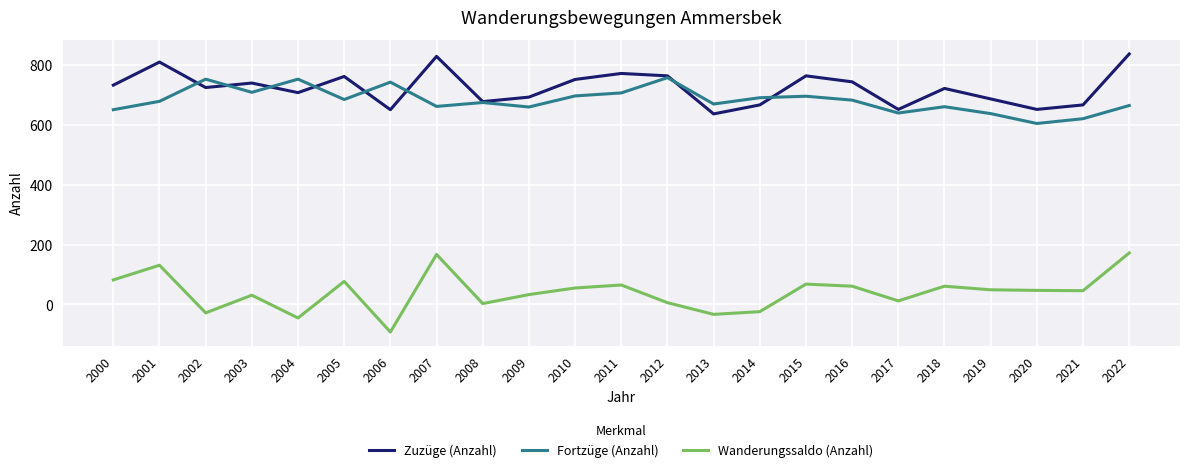

What is the total value across all series at 2020?

1302